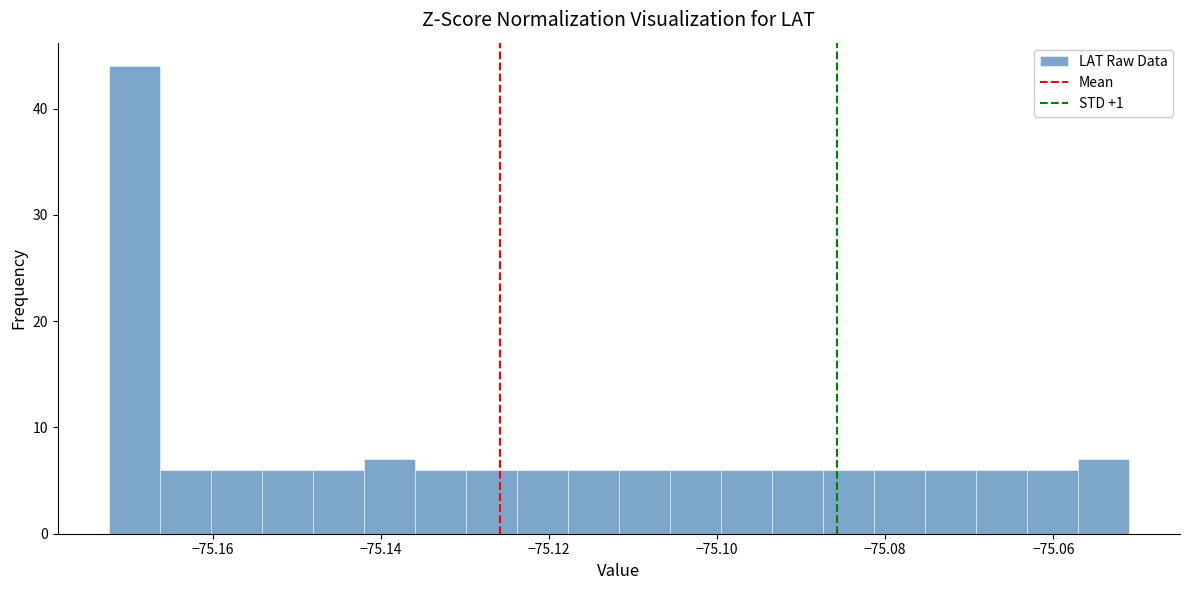

Around what value on the x-axis is the tallest bar? Give the approximate position of its centre, as read against the axis.

-75.170